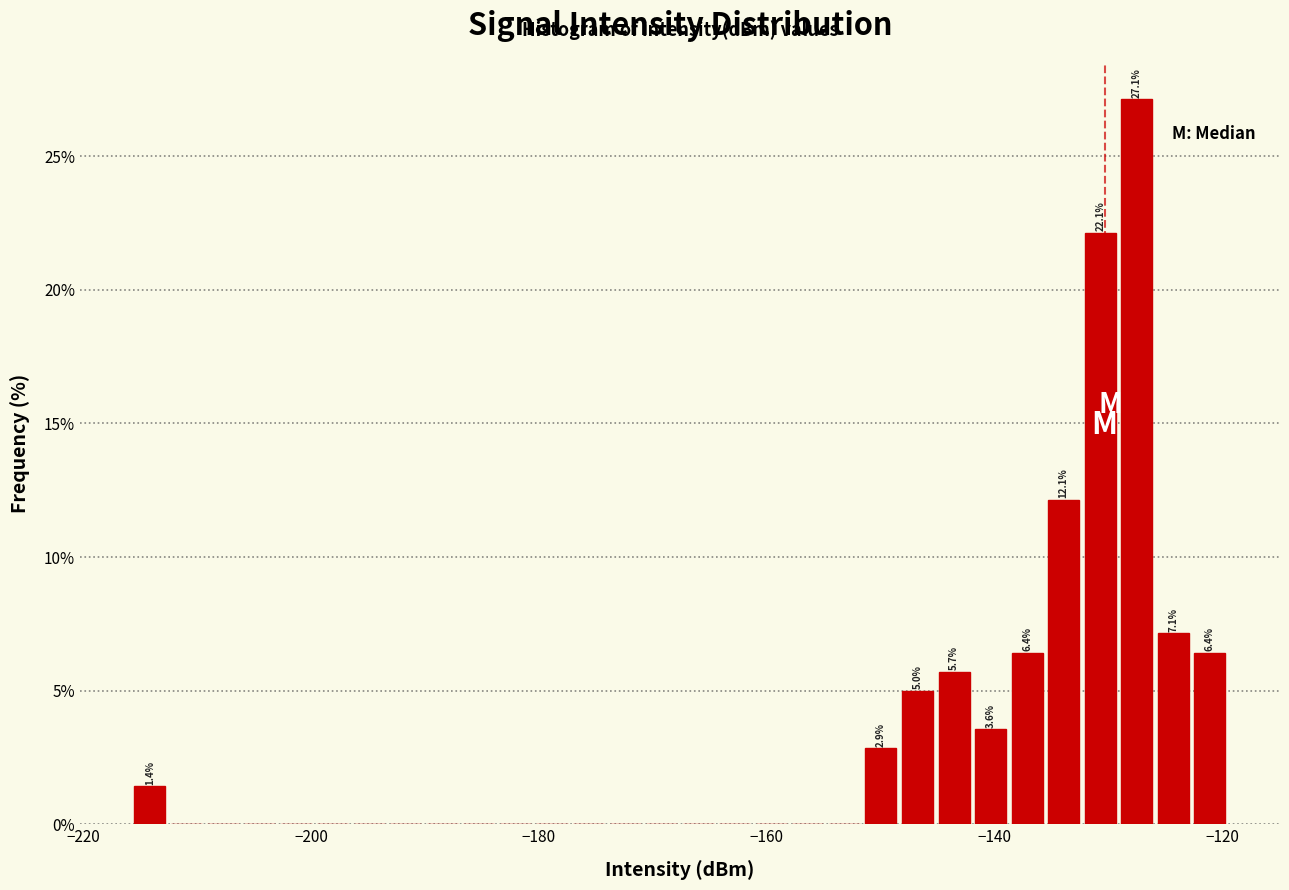

Around what value on the x-axis is the tallest bar? Give the approximate position of its centre, as read against the axis.

-128